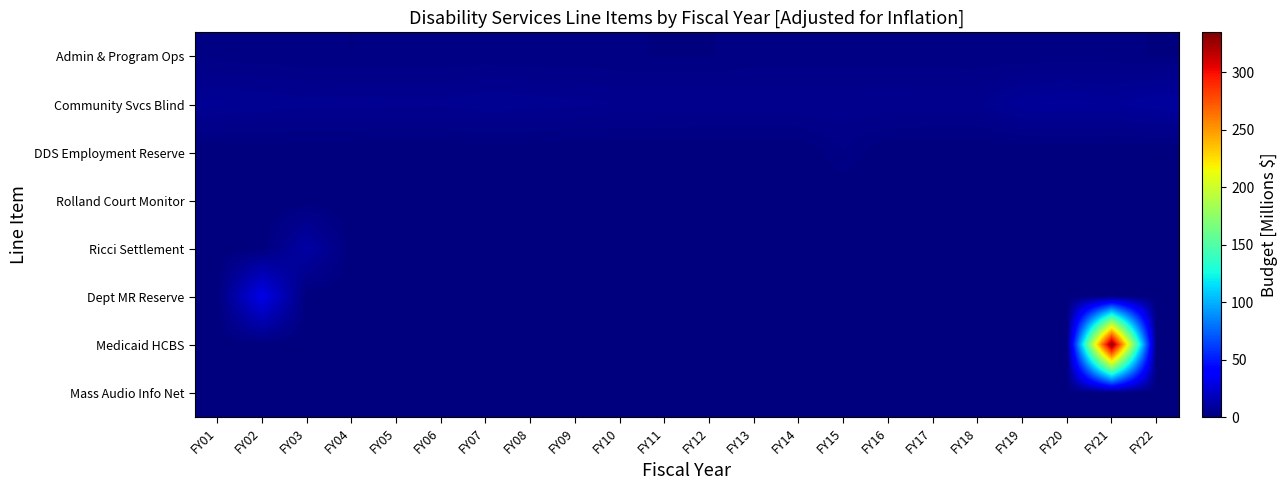

Which series has the widest spread of values?

Medicaid HCBS